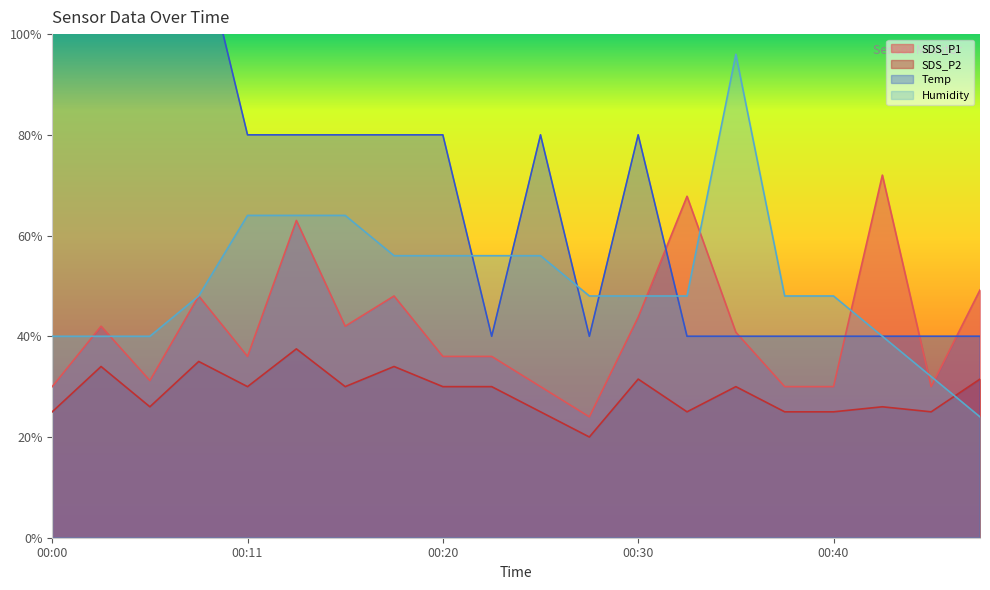

What is the lowest value of the Temp series?

40.0